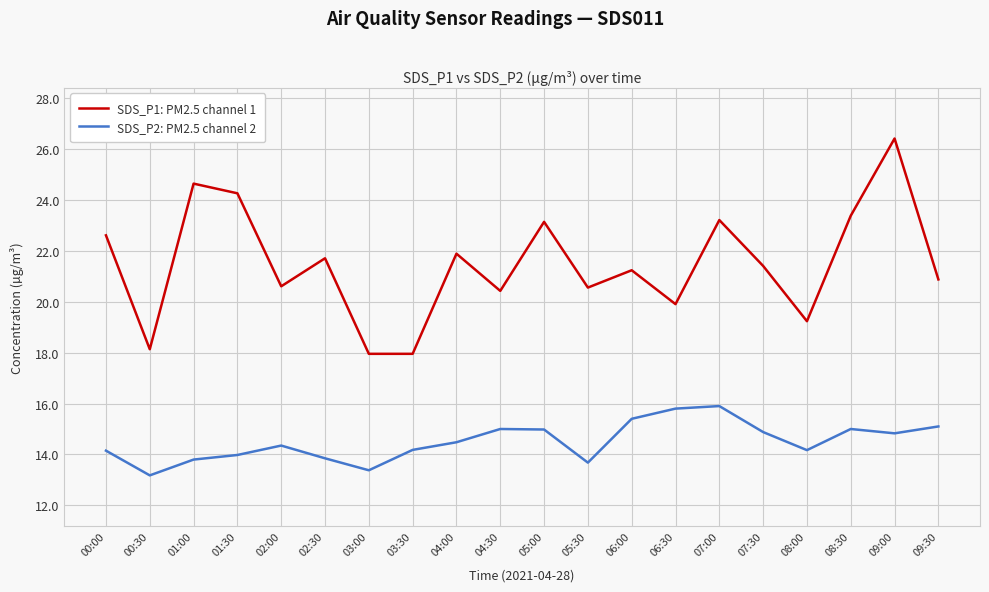

True or false: SDS_P2: PM2.5 channel 2 and SDS_P1: PM2.5 channel 1 cross at least once.

False